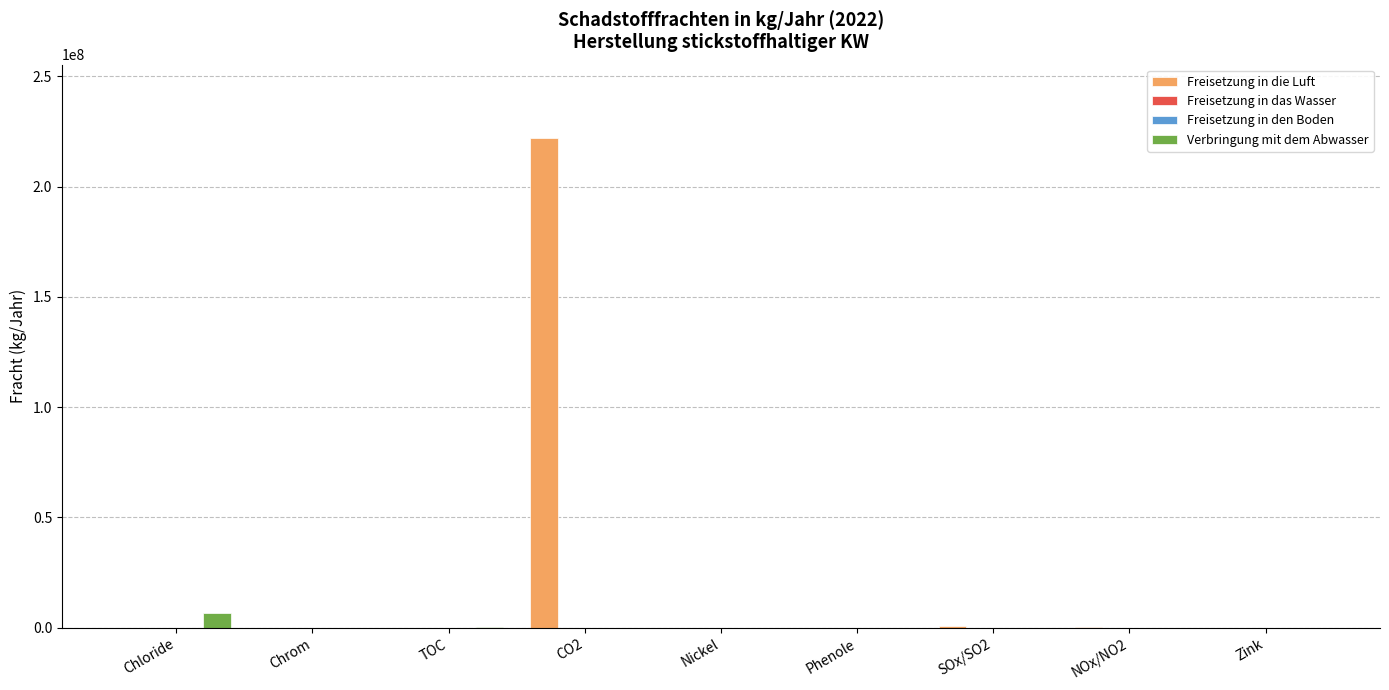

What is the greatest value displayed?

222000000